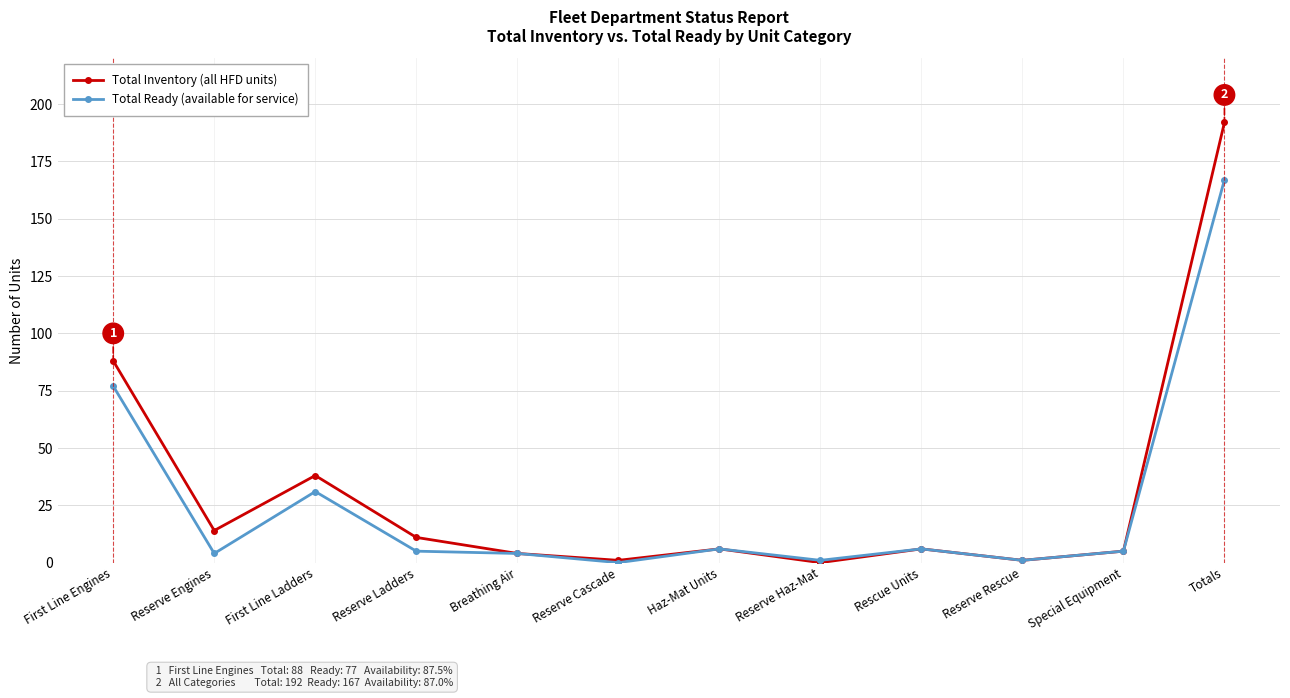

What is the difference between the maximum and minimum values in the Total Inventory (all HFD units) series?

192